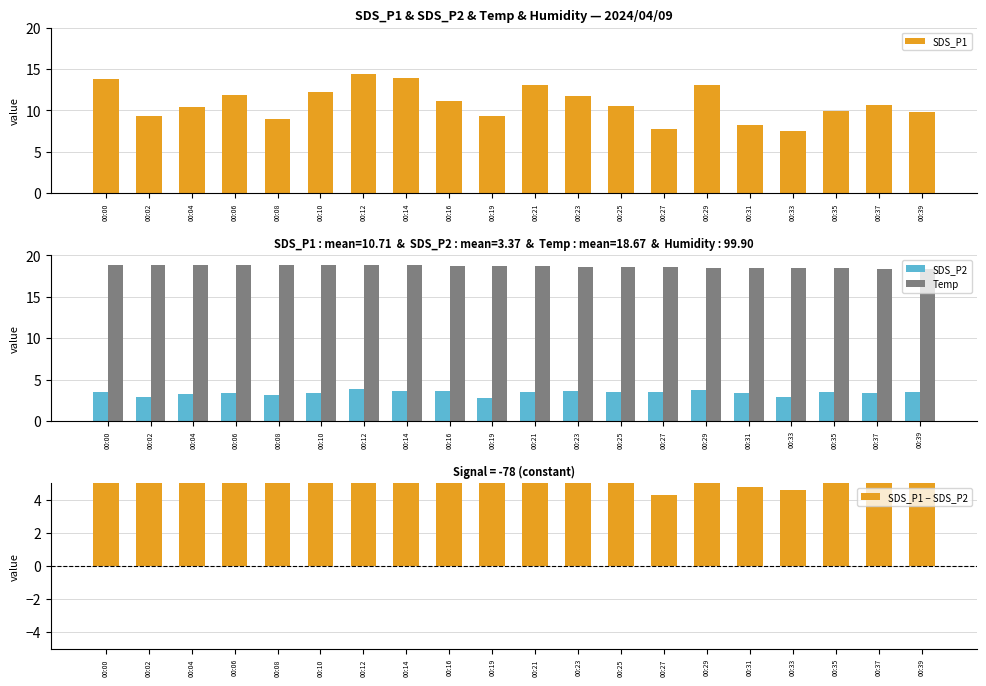

The SDS_P2 series shows 2.3 at 00:31. True or false?

False